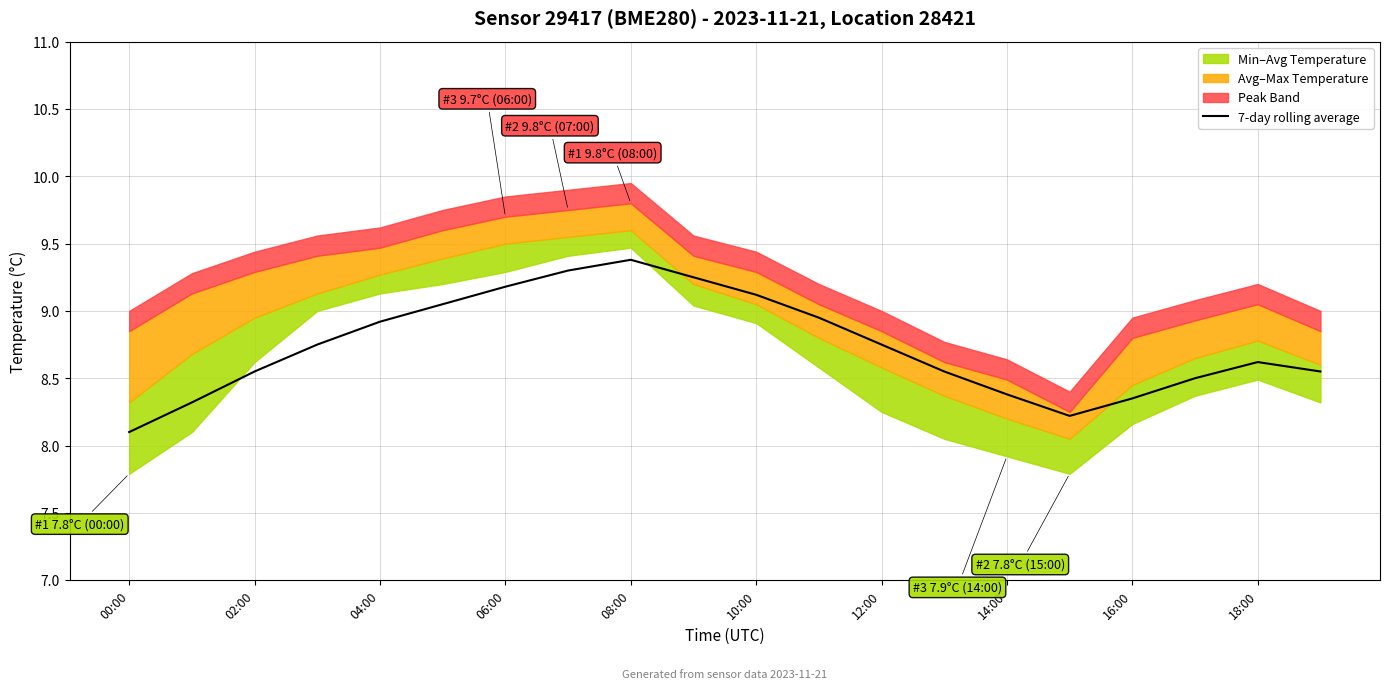

What is the maximum value for 7-day rolling average?

9.4